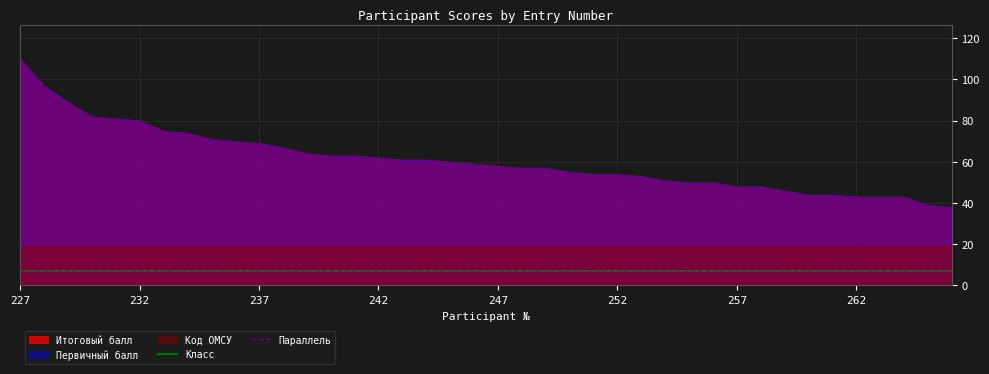

What is the difference between the maximum and minimum values in the Первичный балл series?

72